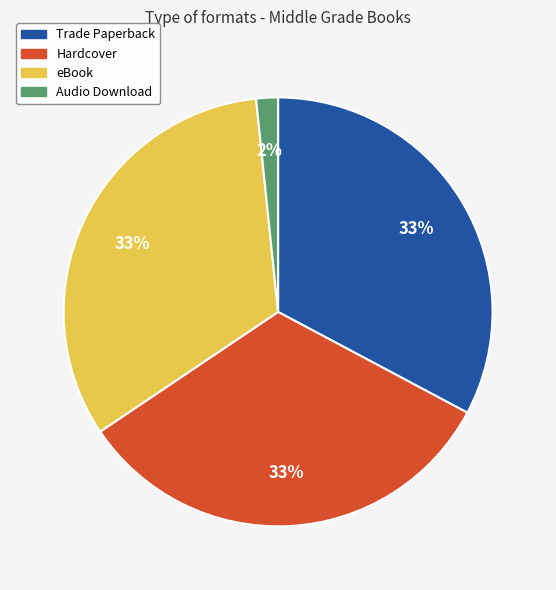

To the nearest percent, what is the difference between the largest and smallest slice percentages?

31%